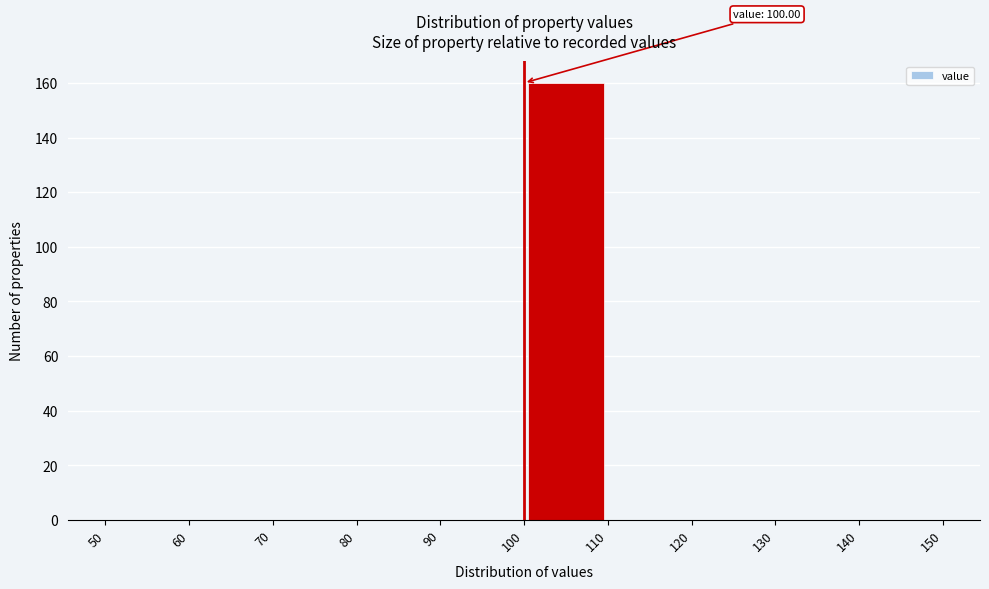

Which range on the x-axis has the tallest bar?

100 to 110